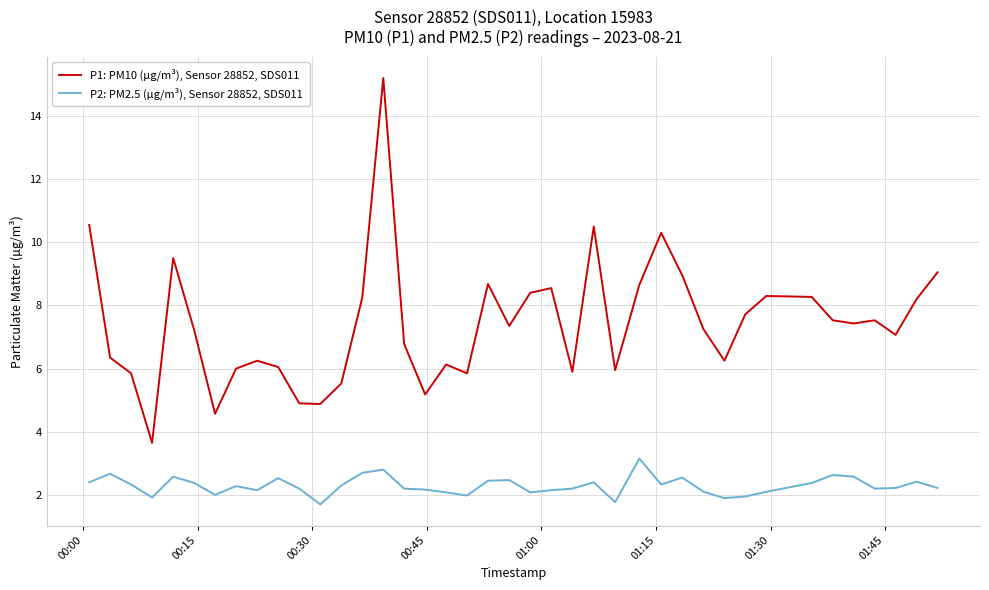

What is the difference between the second highest and second lowest values in the P1: PM10 (µg/m³), Sensor 28852, SDS011 series?

6.0